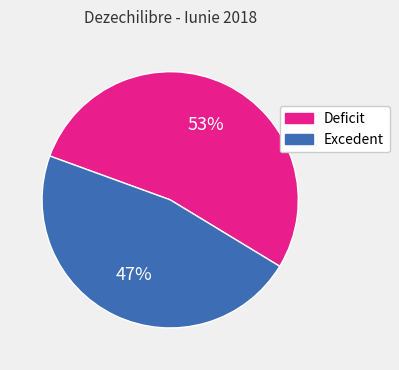

The Deficit slice represents 53% of the pie. True or false?

True